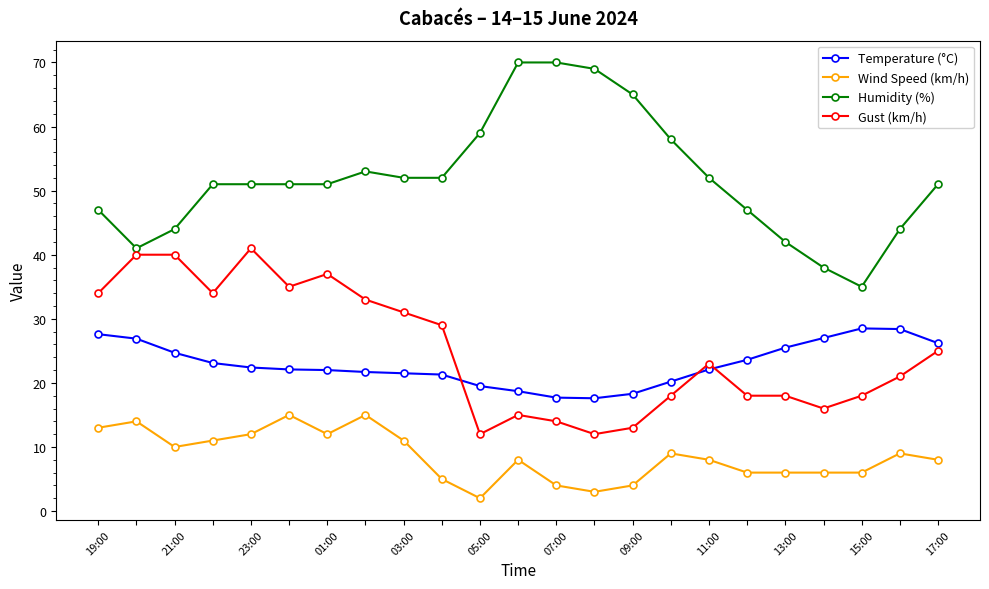

What is the maximum value shown in the chart?

70.0